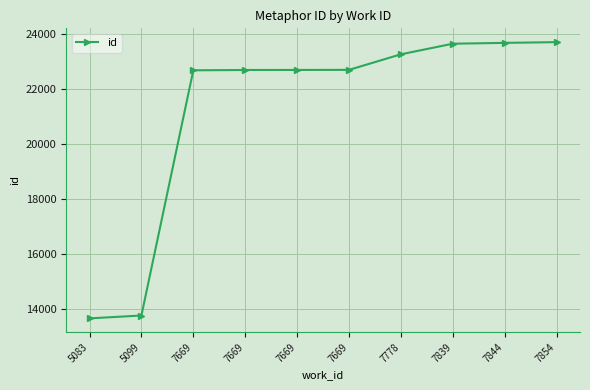

What is the sum of all values?

212462